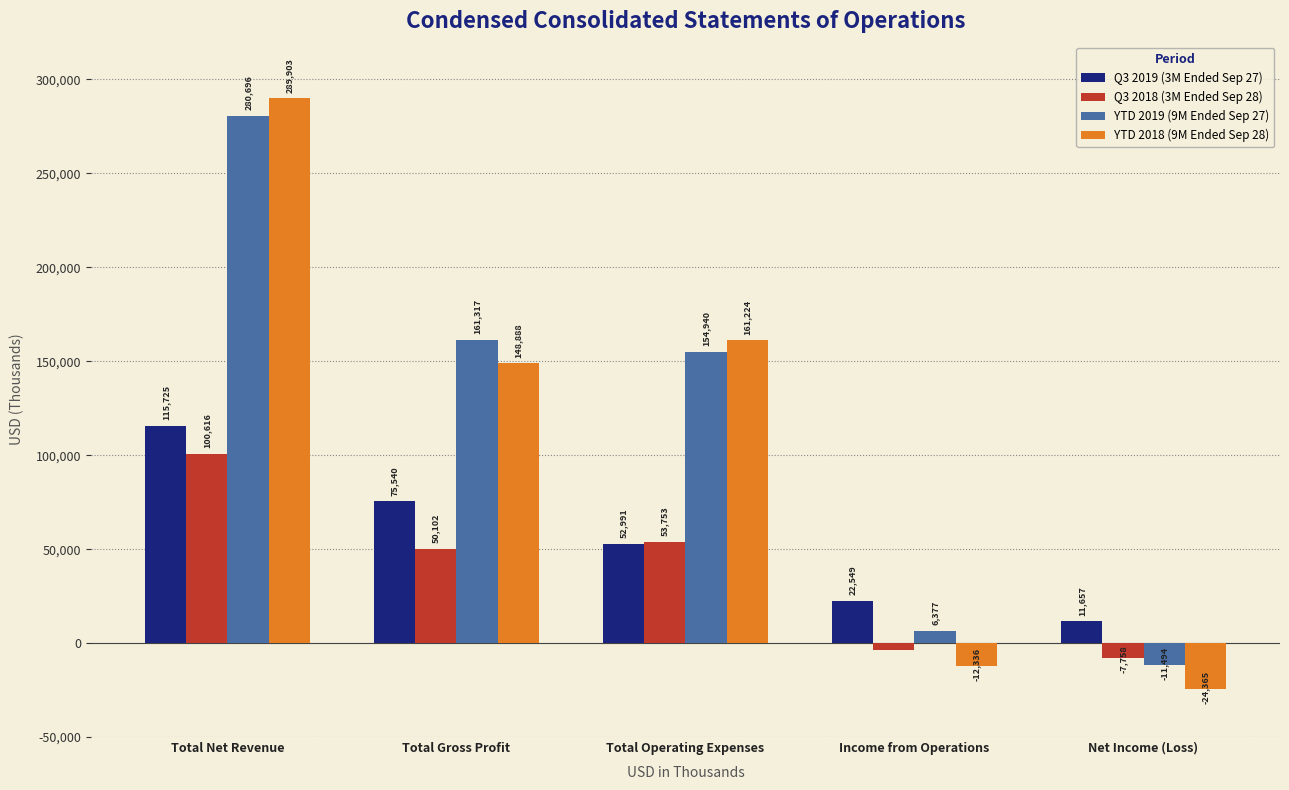

What is the difference between the highest and lowest values at Net Income (Loss)?

36022